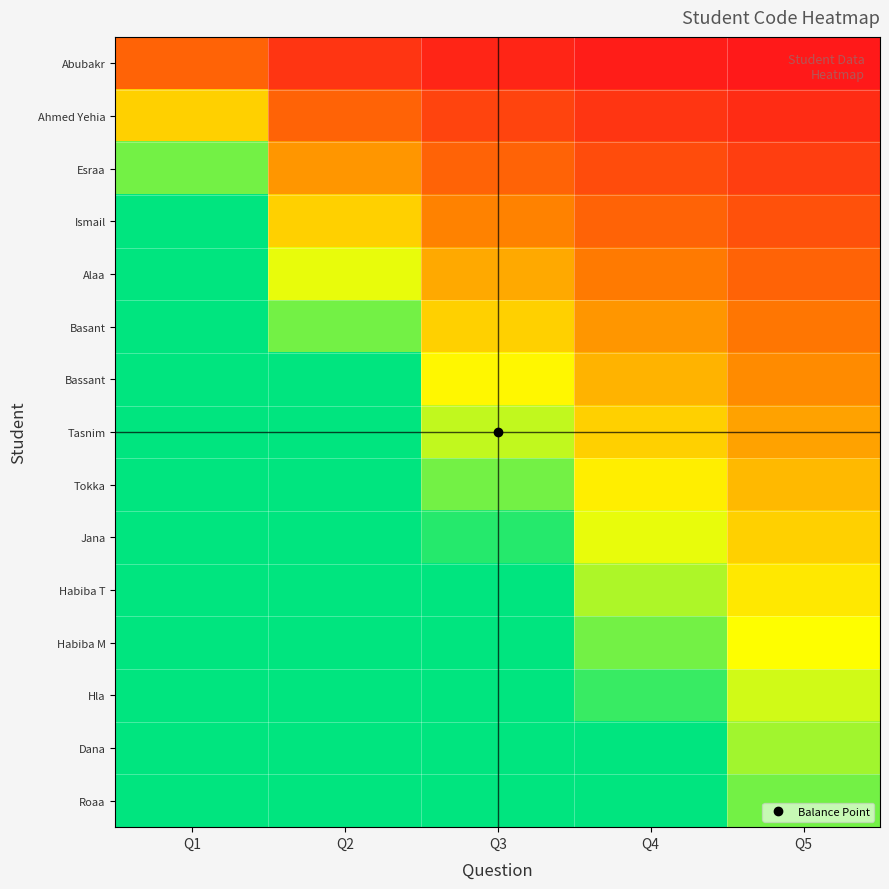

Which has a higher value, Q5 or Q3?

Q3